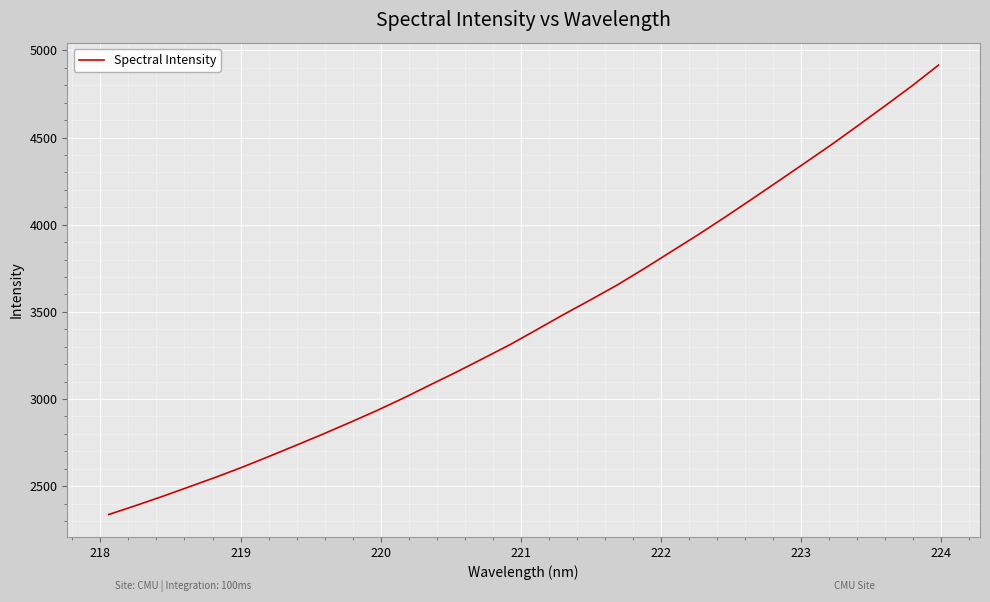

What is the greatest value displayed?

4915.4